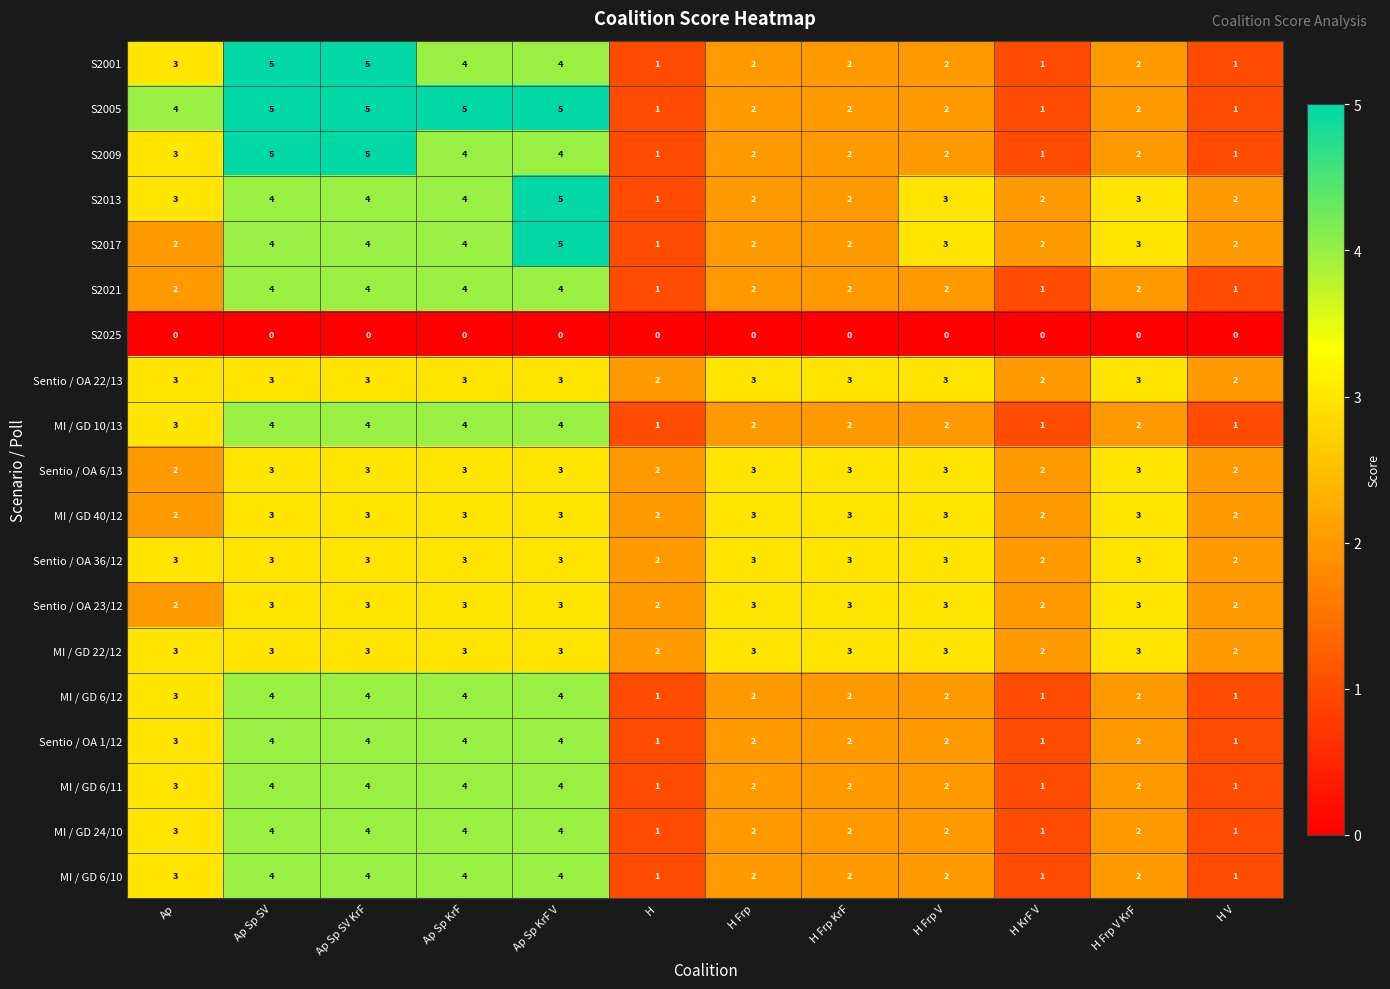

How many MI / GD 24/10 values are between 2 and 4?

9